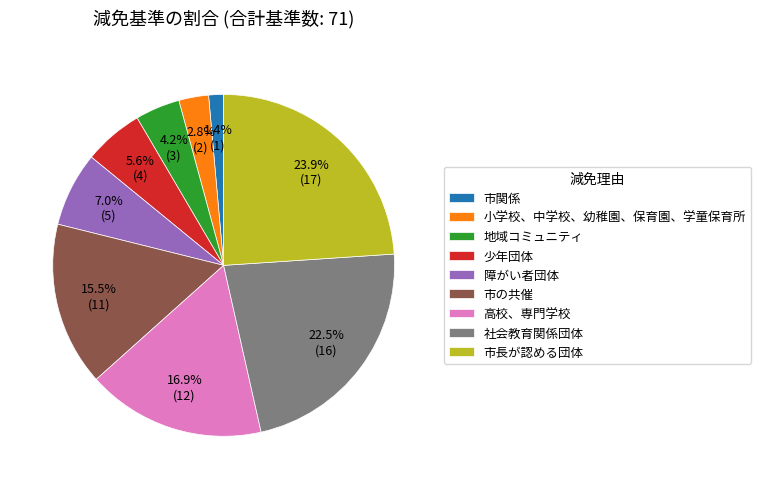

Approximately how many times larger is the value at 地域コミュニティ compared to 小学校、中学校、幼稚園、保育園、学童保育所?

1.5